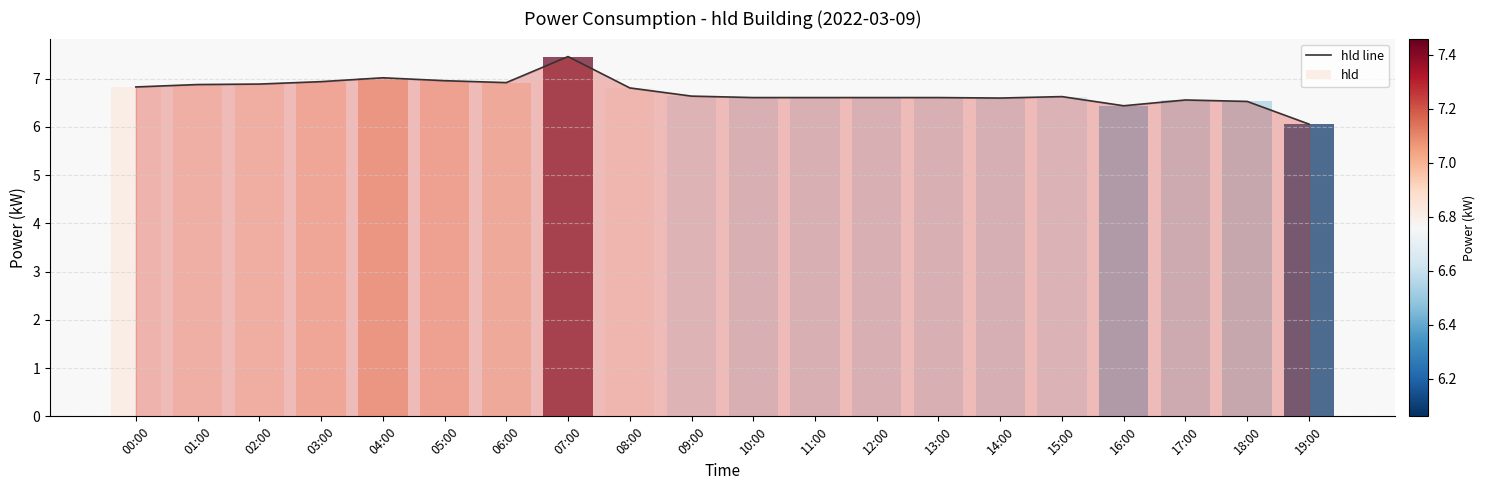

What is the sum of all values?

134.6